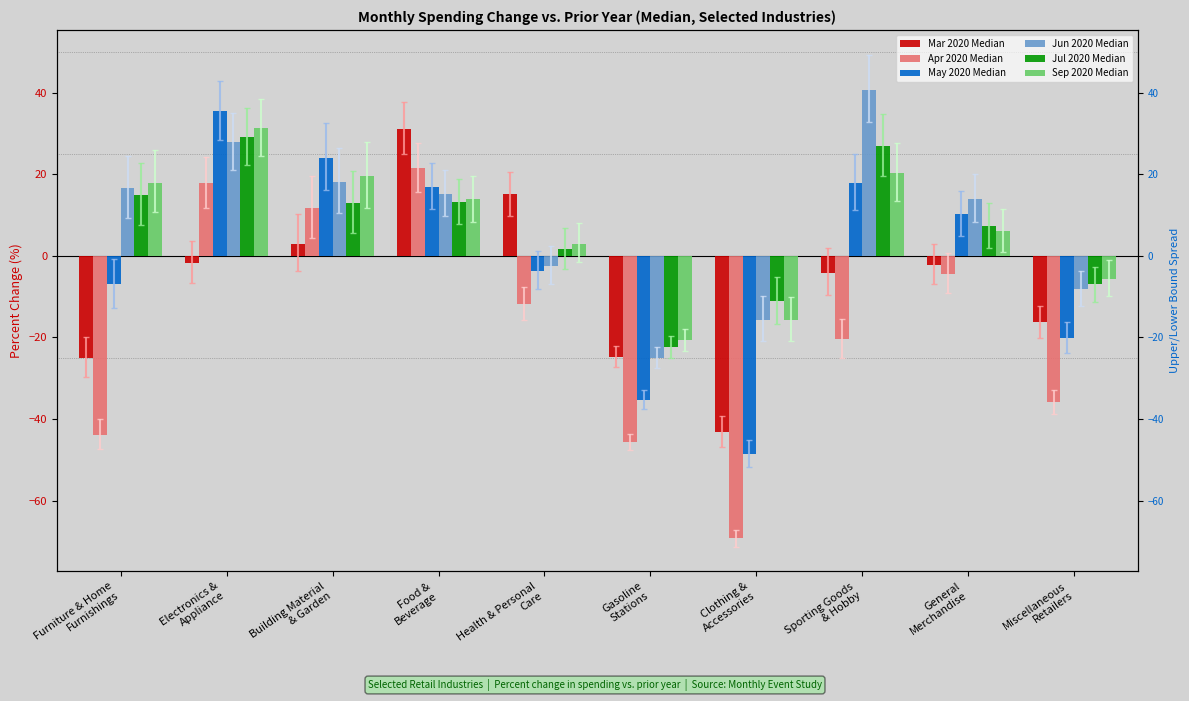

Is it true that Apr 2020 Median equals 11.8 at Building Material
& Garden?

True